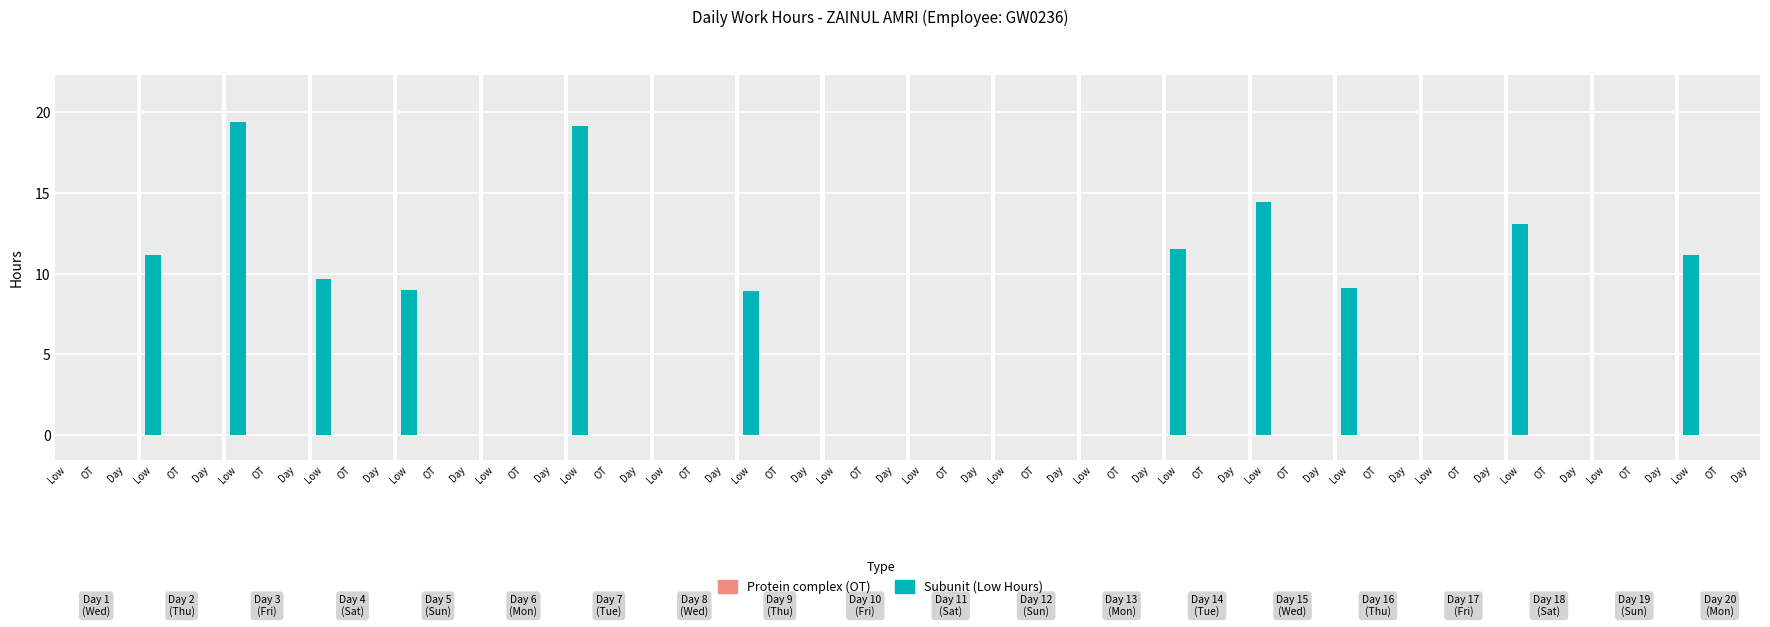

Are the bars grouped side by side (vs. stacked)?

No